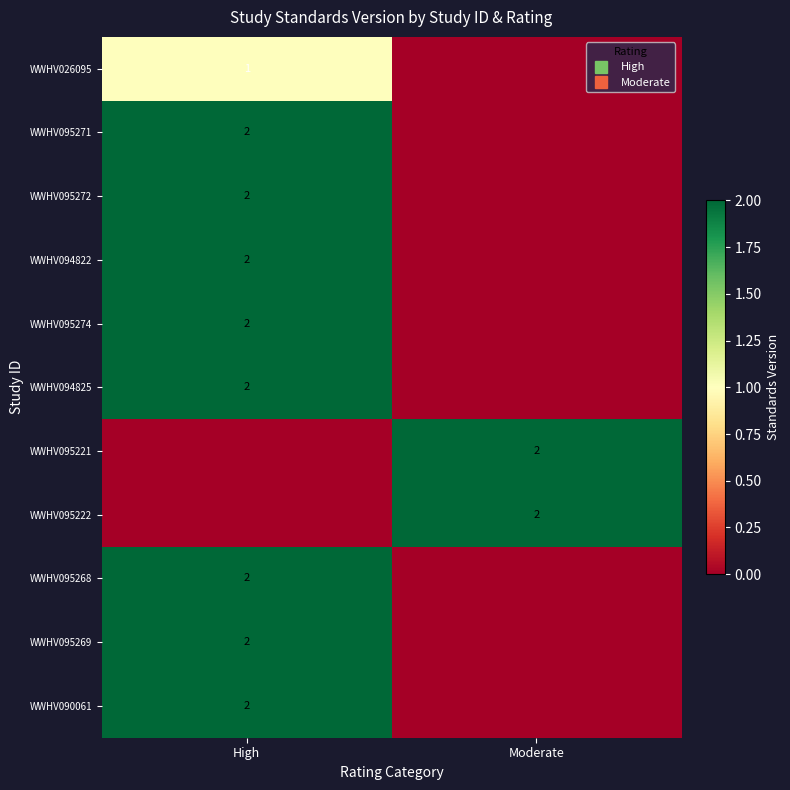

Rank the categories by WWHV095222 value from lowest to highest.

High, Moderate